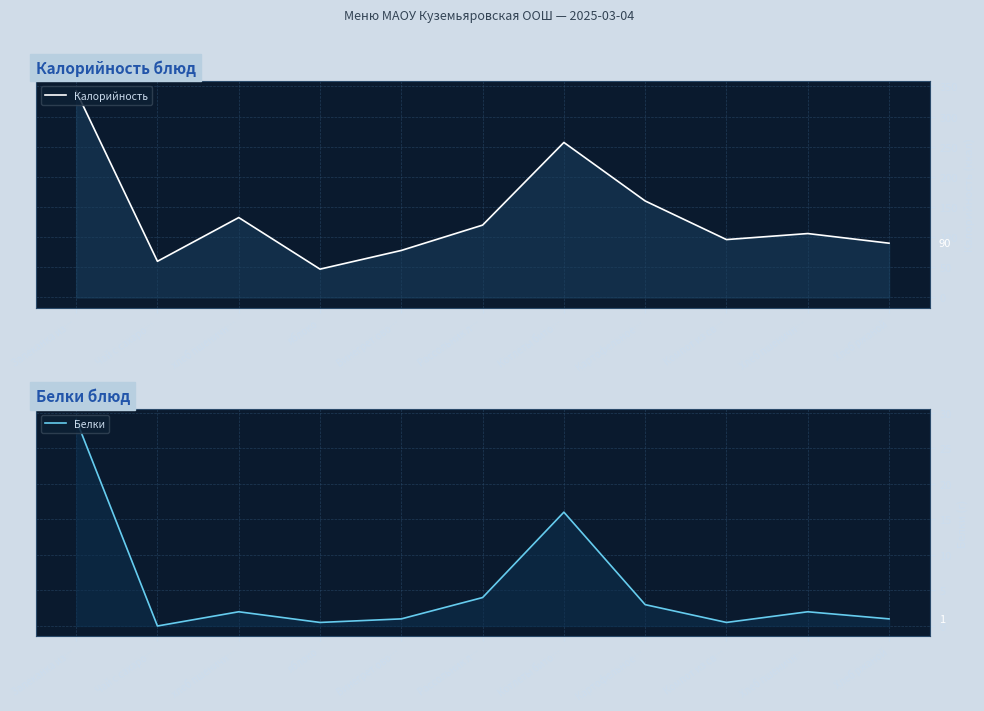

What is the label of the 5th point from the left?

Винегрет ово…